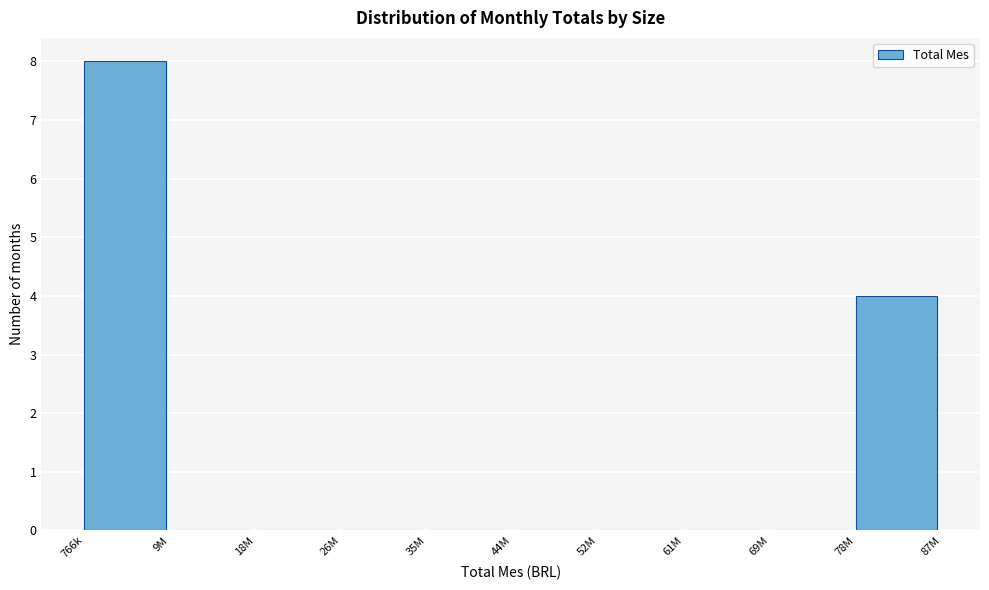

Reading left to right, what are all the values shown in this chart?

766k=8	9M=0	18M=0	26M=0	35M=0	44M=0	52M=0	61M=0	69M=0	78M=4